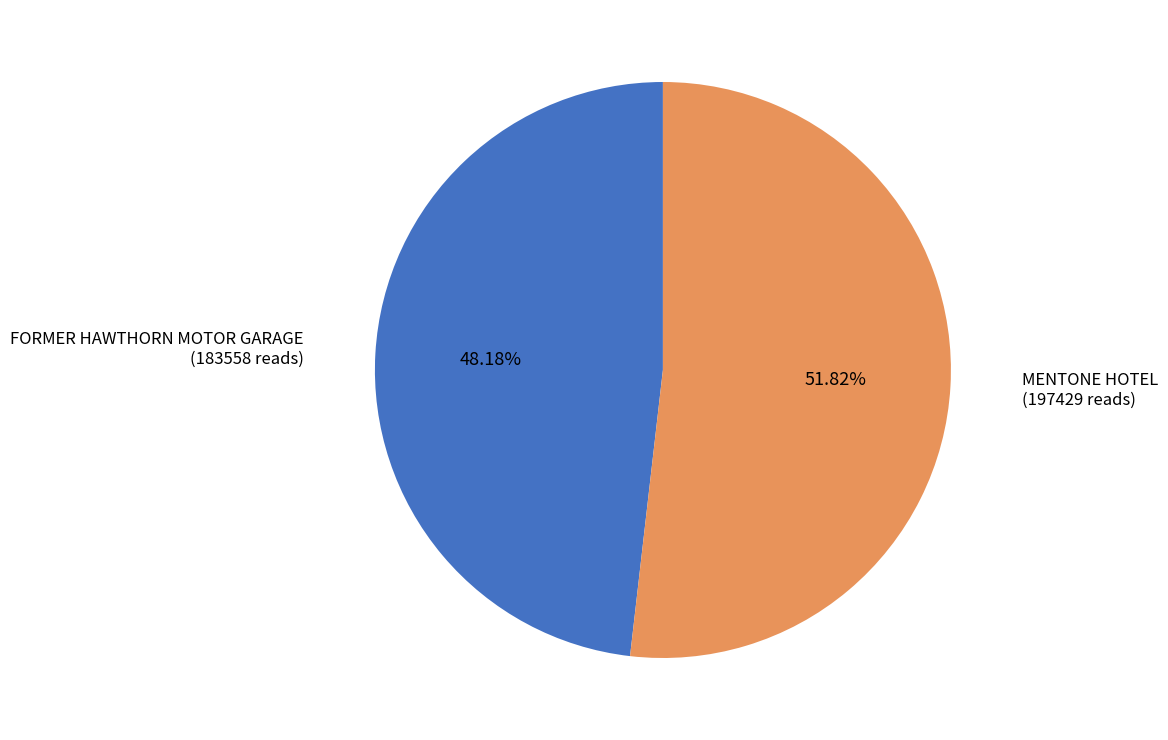

Count the number of slices in the pie.

2